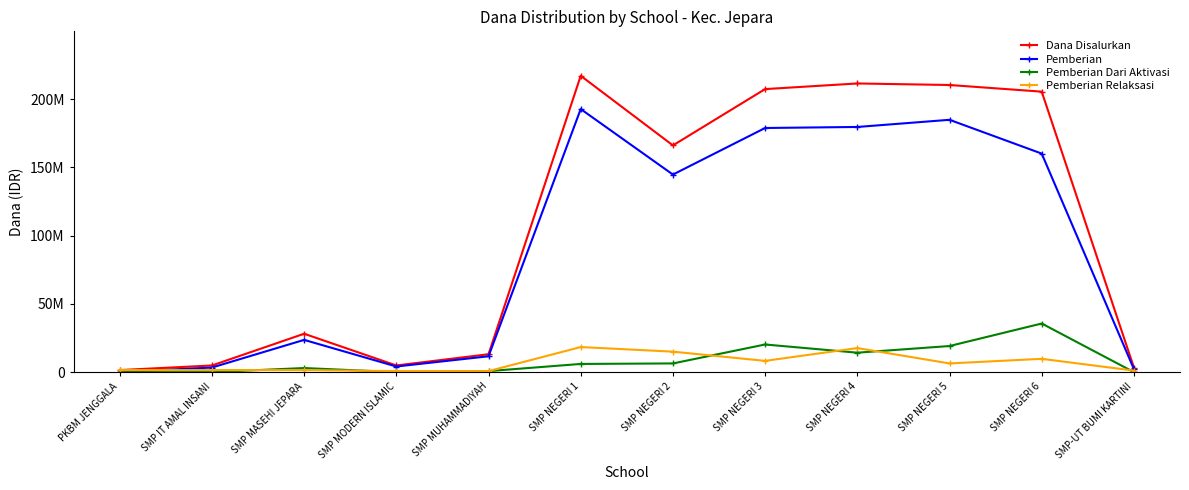

True or false: Pemberian Dari Aktivasi and Pemberian cross at least once.

False